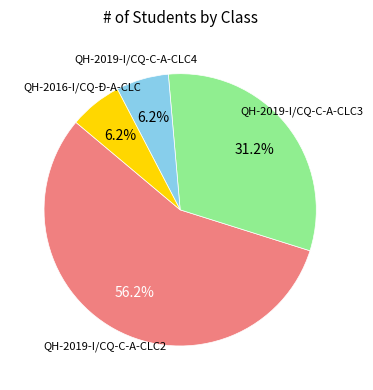

Does any single category account for the majority?

Yes